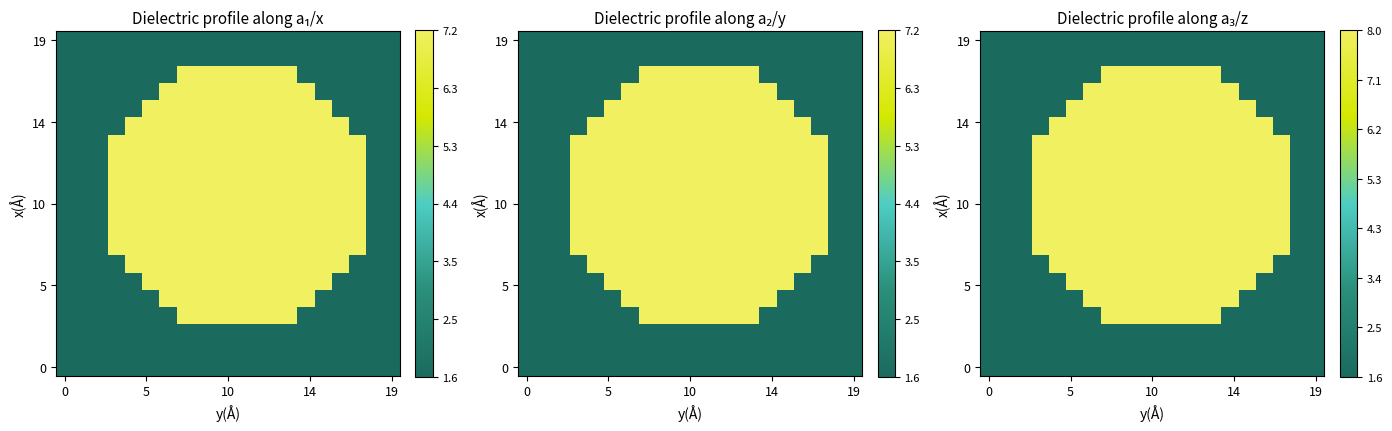

At how many categories does at least one series exceed 3?

15